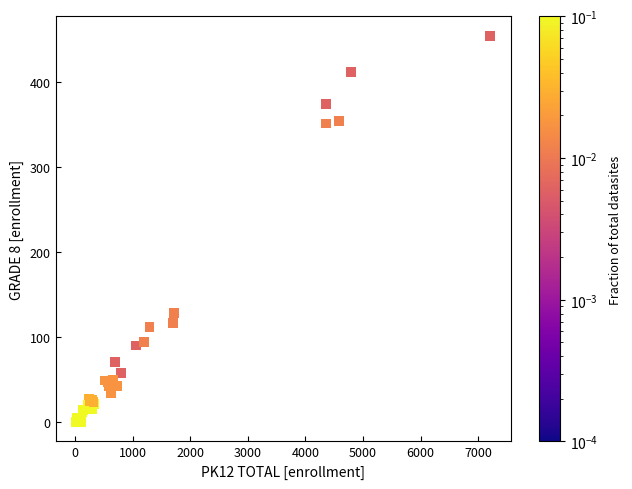

What Y value in the scatter plot is closest to 227?

128